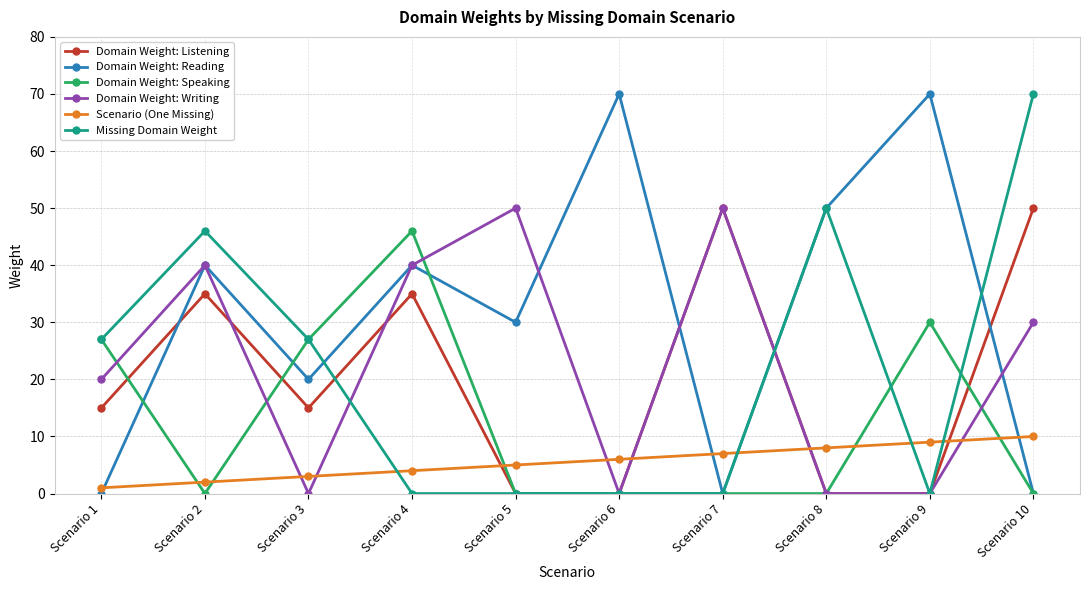

What is the value of the Scenario (One Missing) point at the 5th from the left?

5